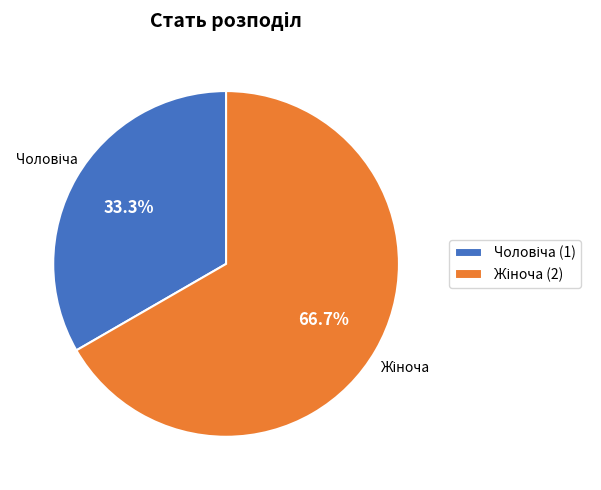

Is there any slice that represents more than half of the pie?

Yes